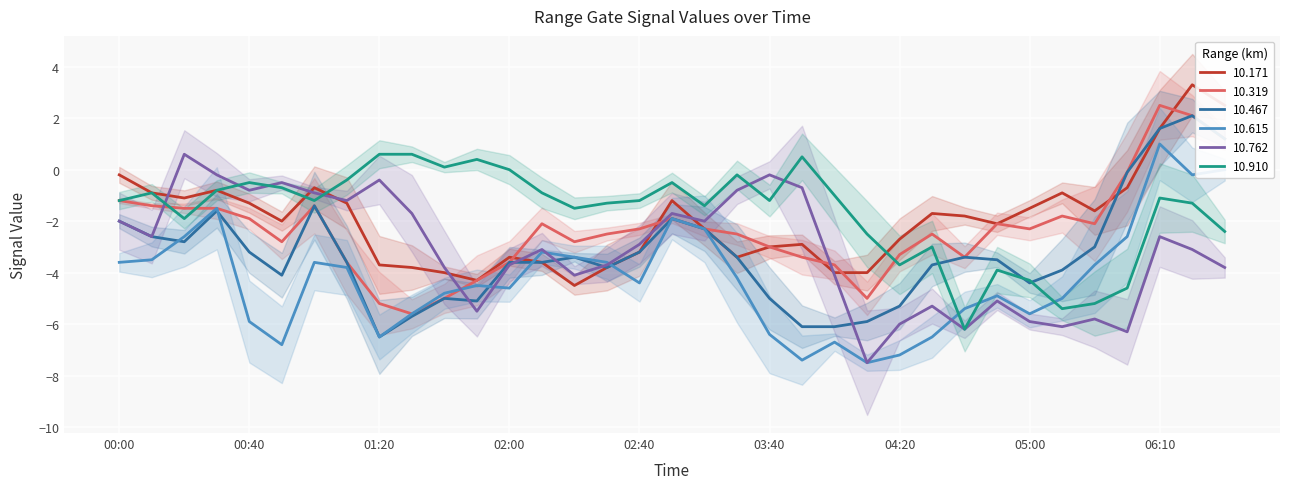

True or false: 10.319 has a value of -5.2 at 01:20.

True